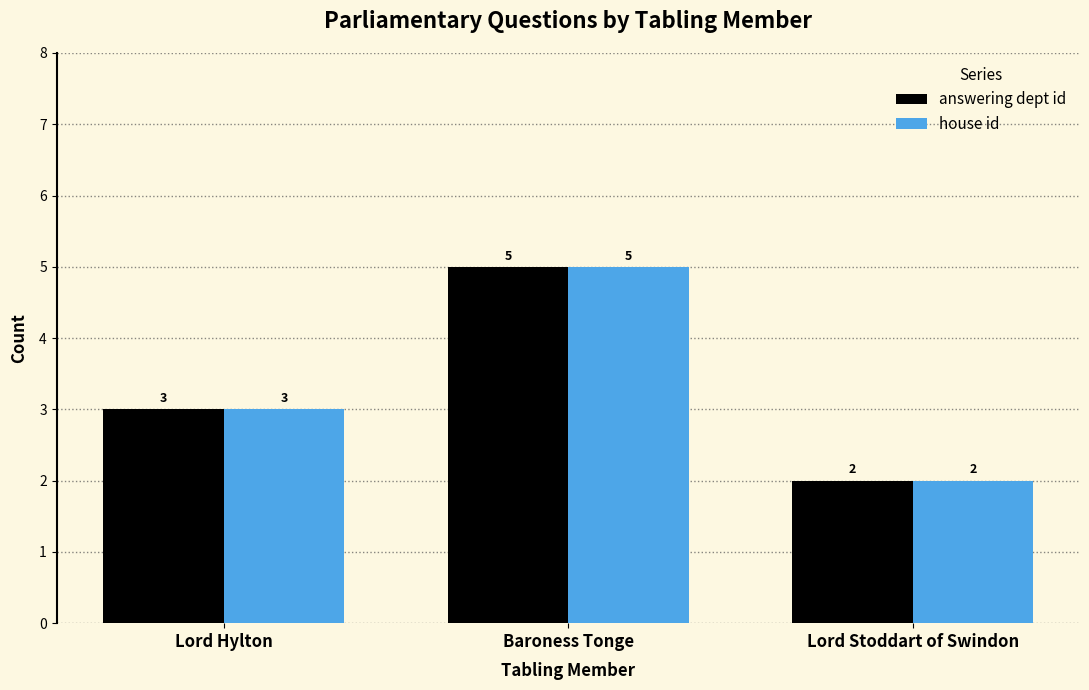

What is the total value across all series at Lord Hylton?

6